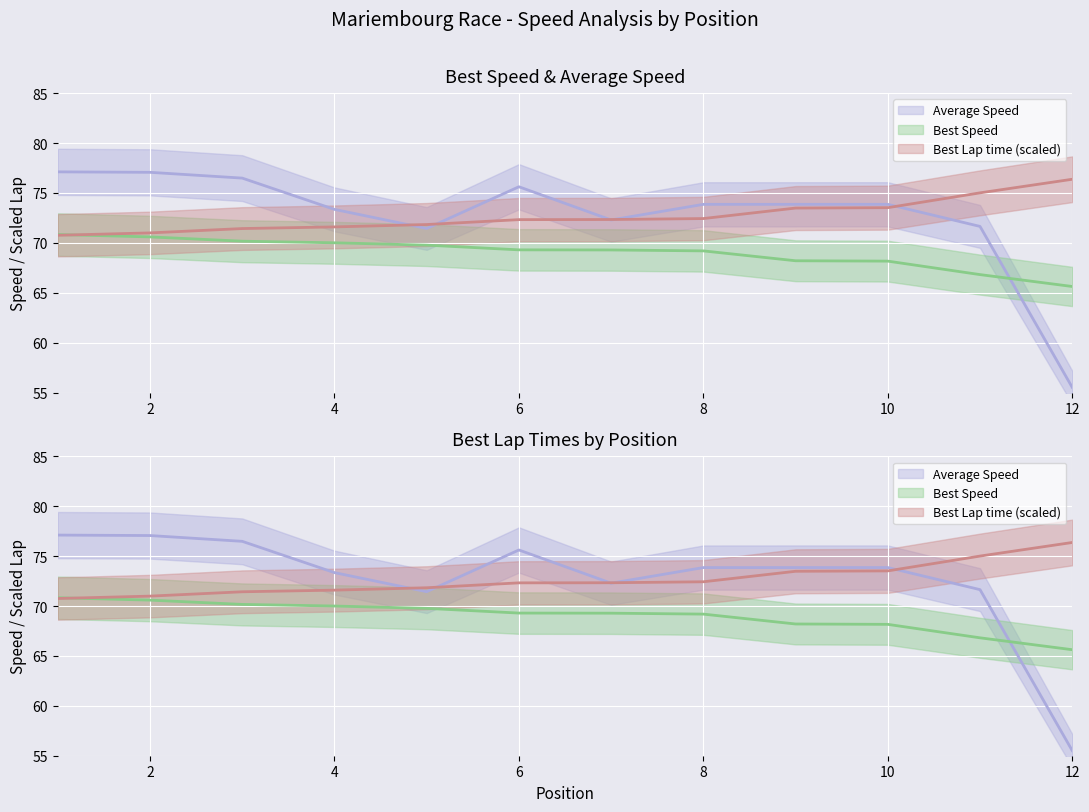

Read the Best Lap time value at 11.

75.0